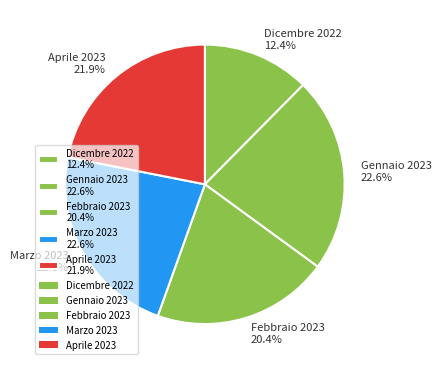

Approximately how many times larger is the value at Dicembre 2022 12.4% compared to Gennaio 2023 22.6%?

0.5